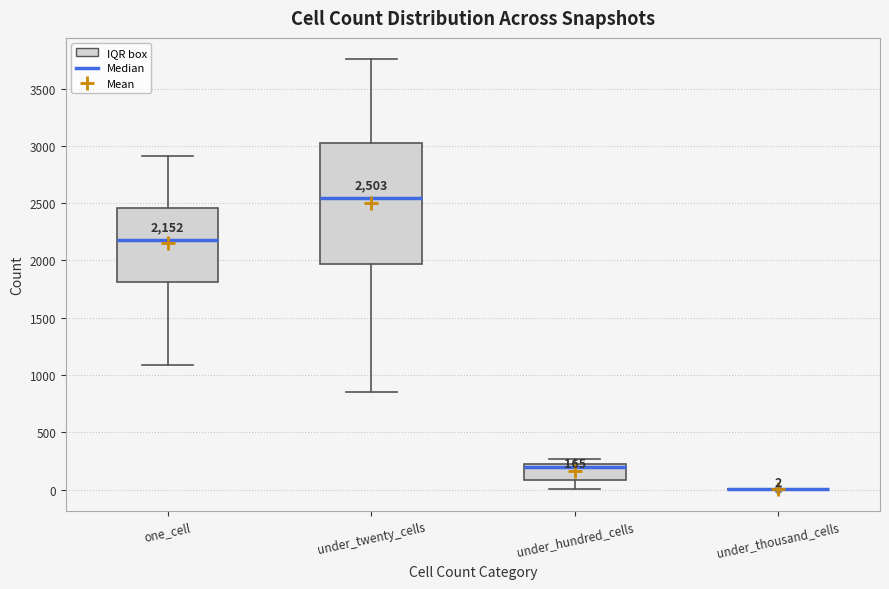

Which box is the tallest, from its lower edge to its upper edge?

under_twenty_cells